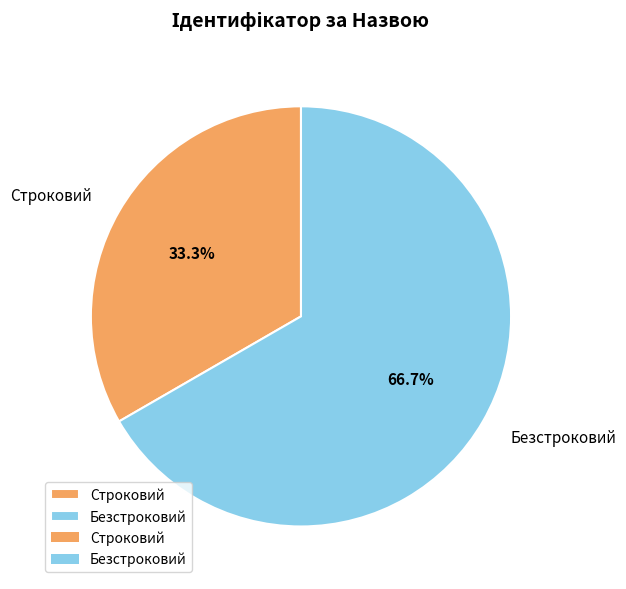

Does Безстроковий account for over 50% of the chart?

Yes